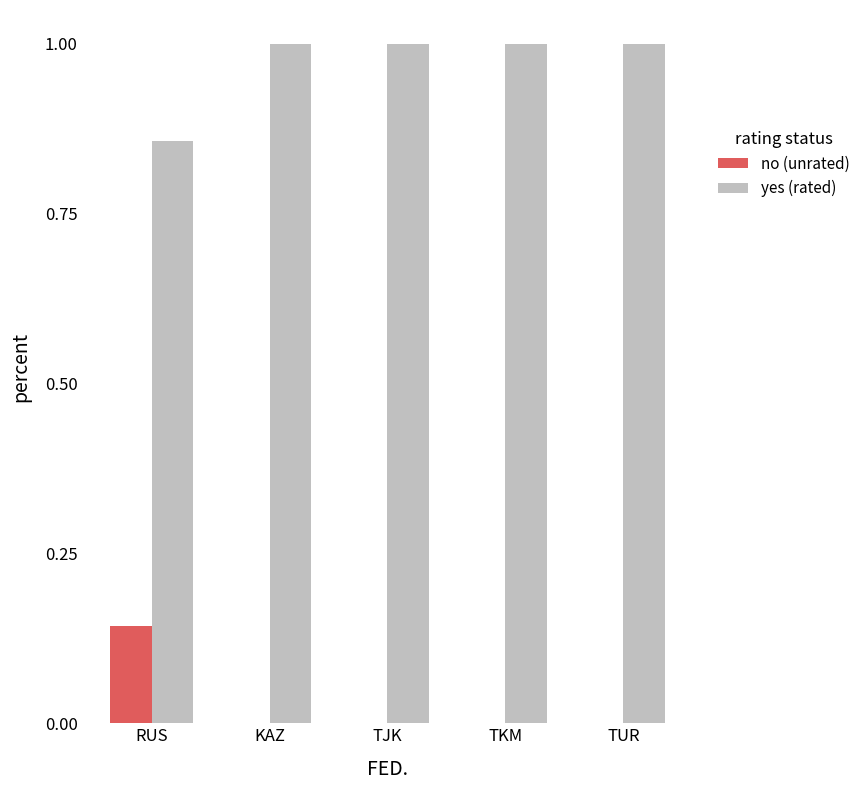

Count the number of data series in this chart.

2